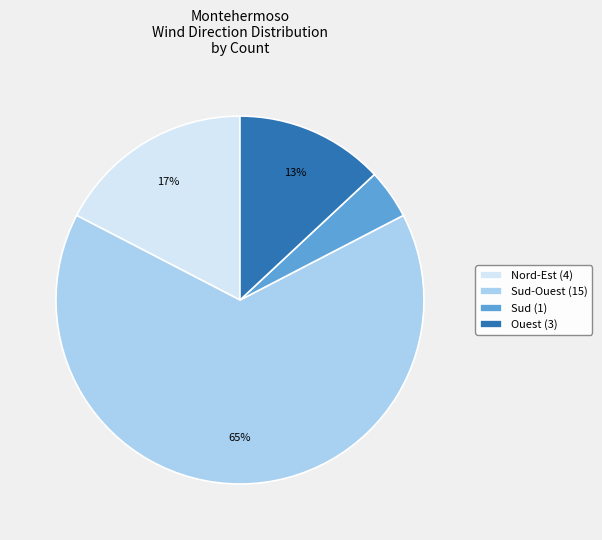

What is the smallest slice in the pie chart?

Sud (1)